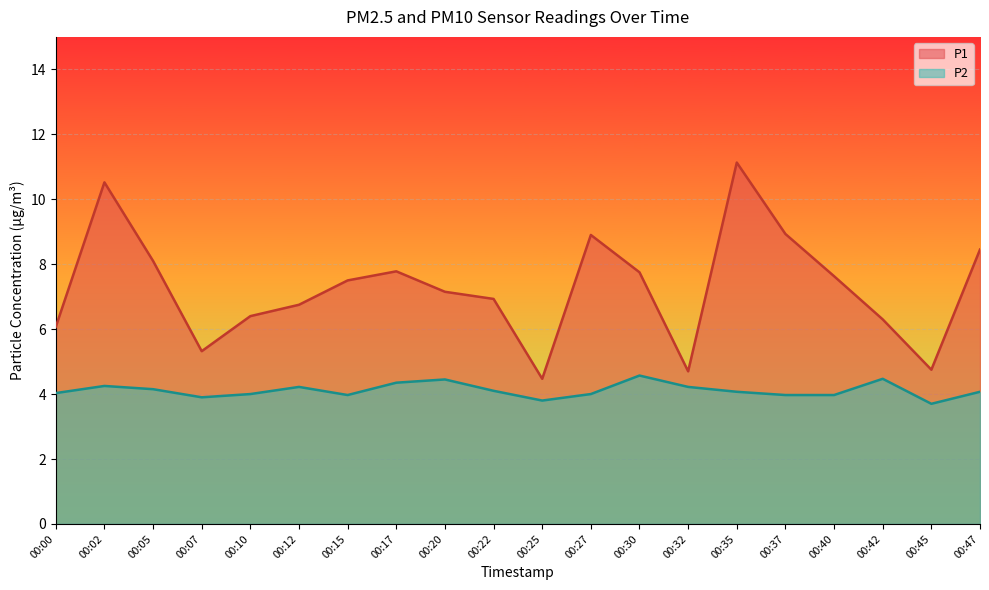

How many data points in P1 are above 7?

11